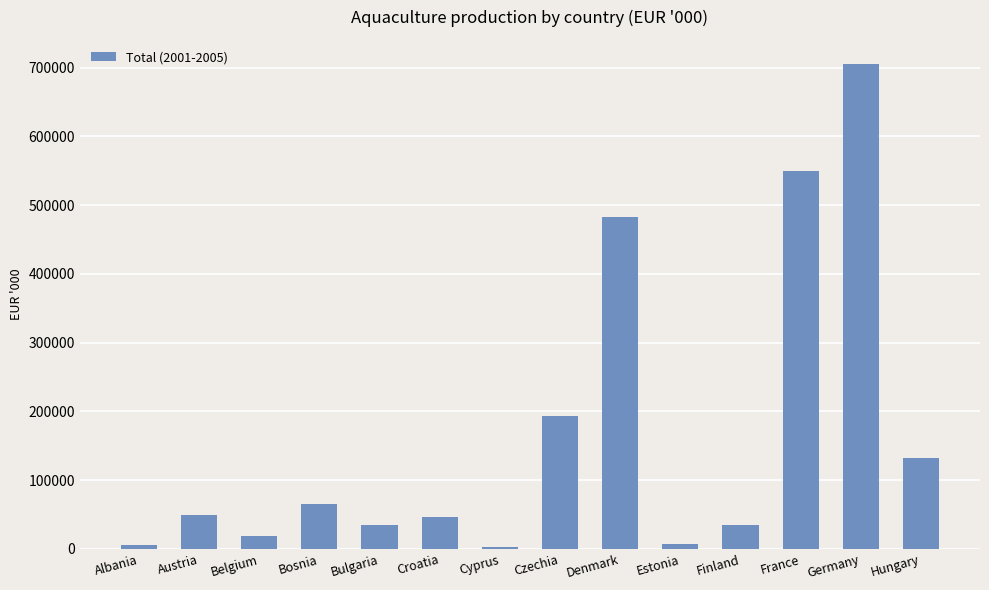

Between Bosnia and Hungary, which is larger?

Hungary